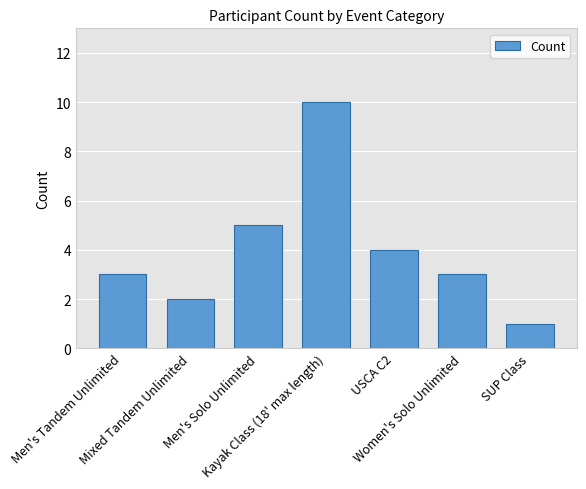

True or false: the data shows 14 at Kayak Class (18' max length).

False